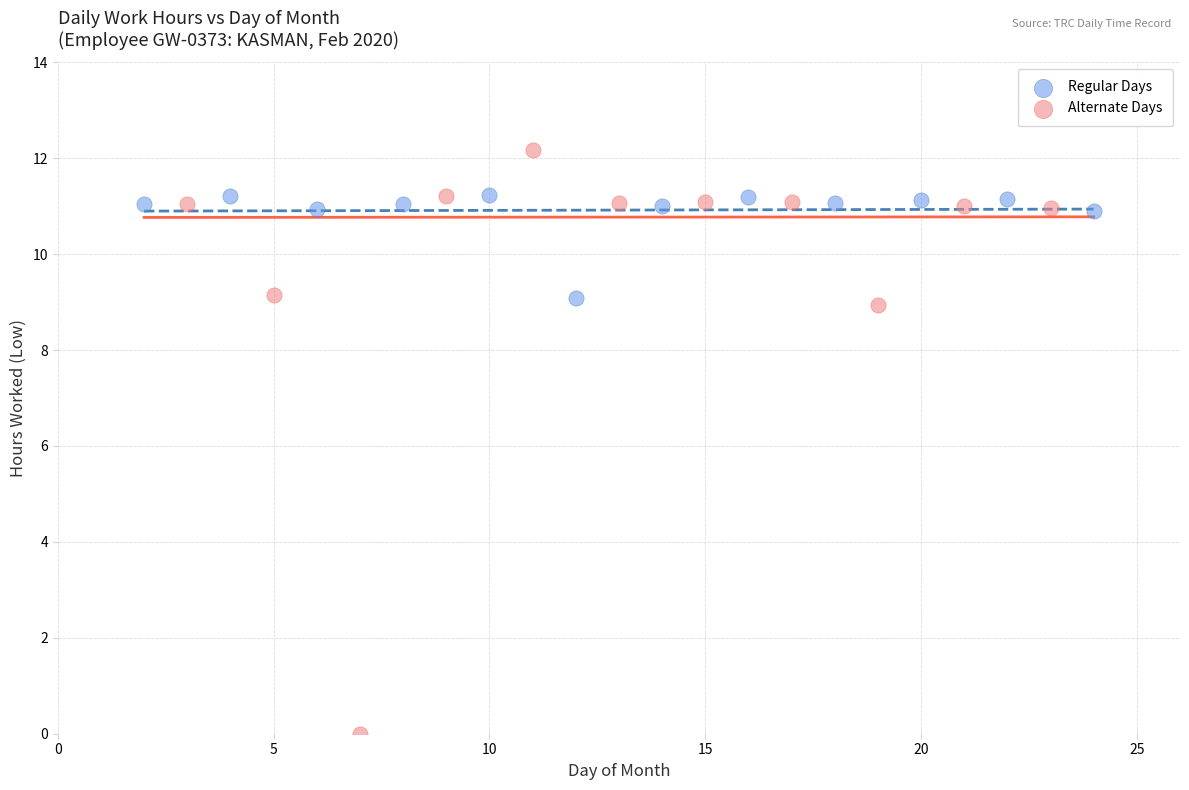

Which series contains the highest Y value?

Alternate Days